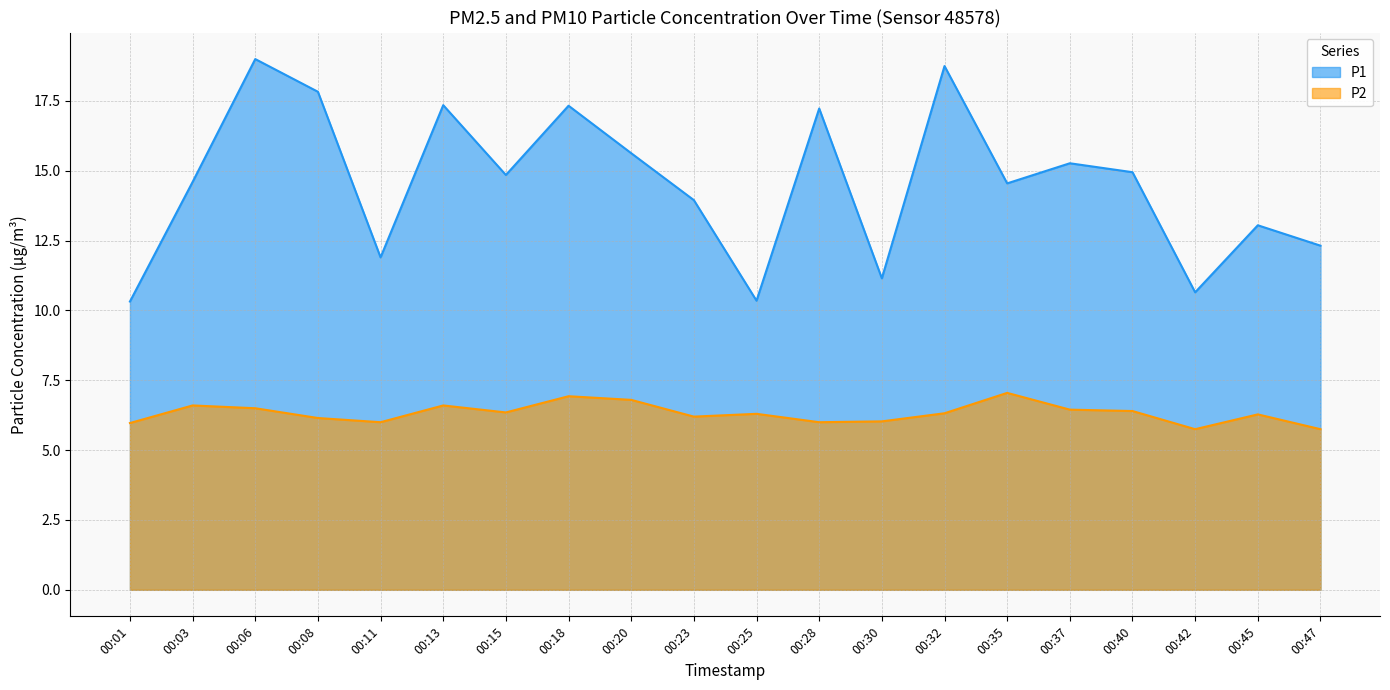

Which category has the highest value across all series?

00:06